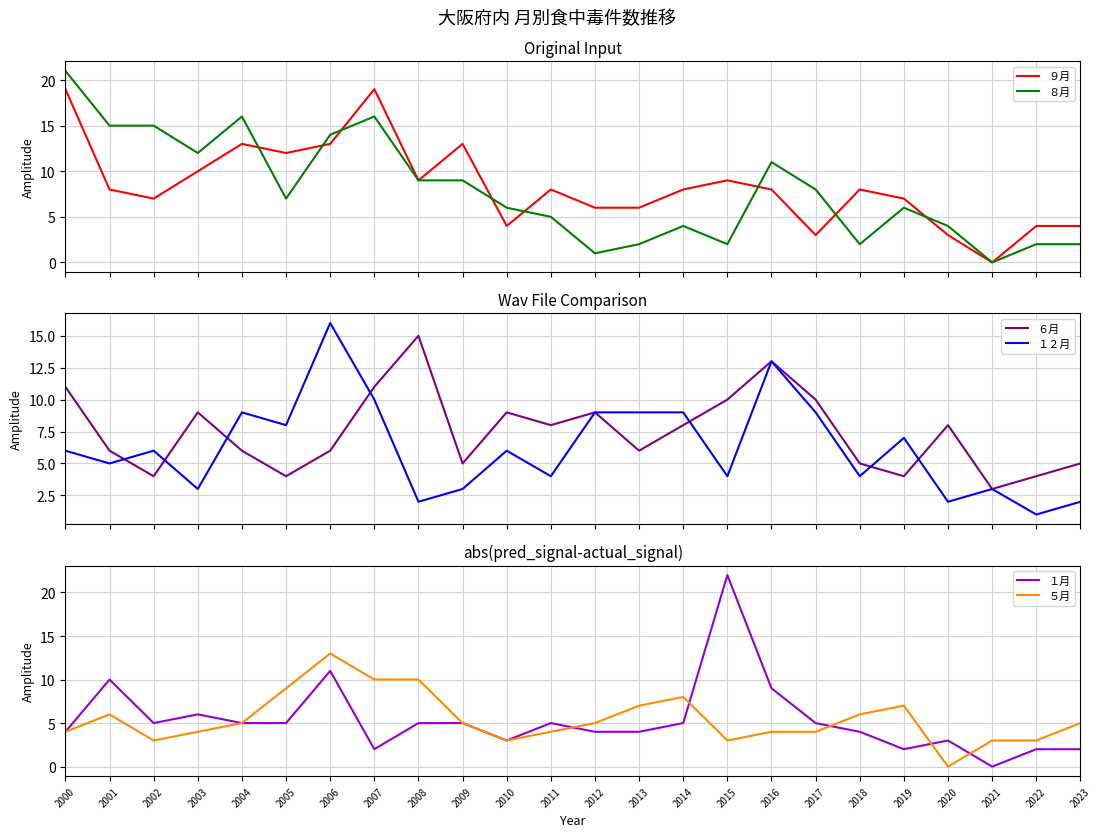

At 2019, list the series in order from largest to smallest.

９月, １２月, ５月, ８月, ６月, １月